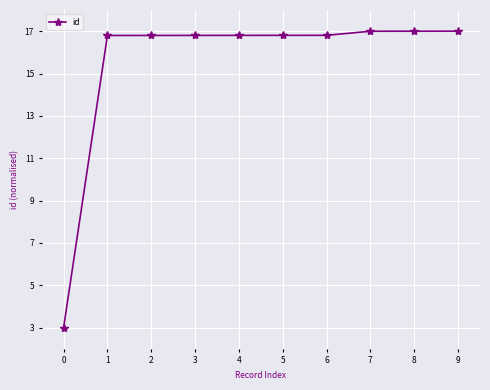

What is the greatest value displayed?

17.0